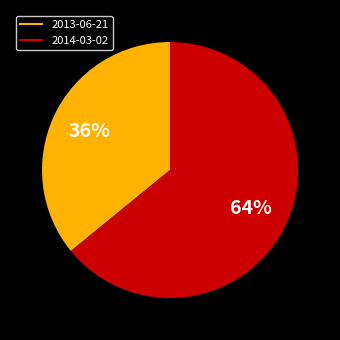

The 2014-03-02 slice represents 64% of the pie. True or false?

True